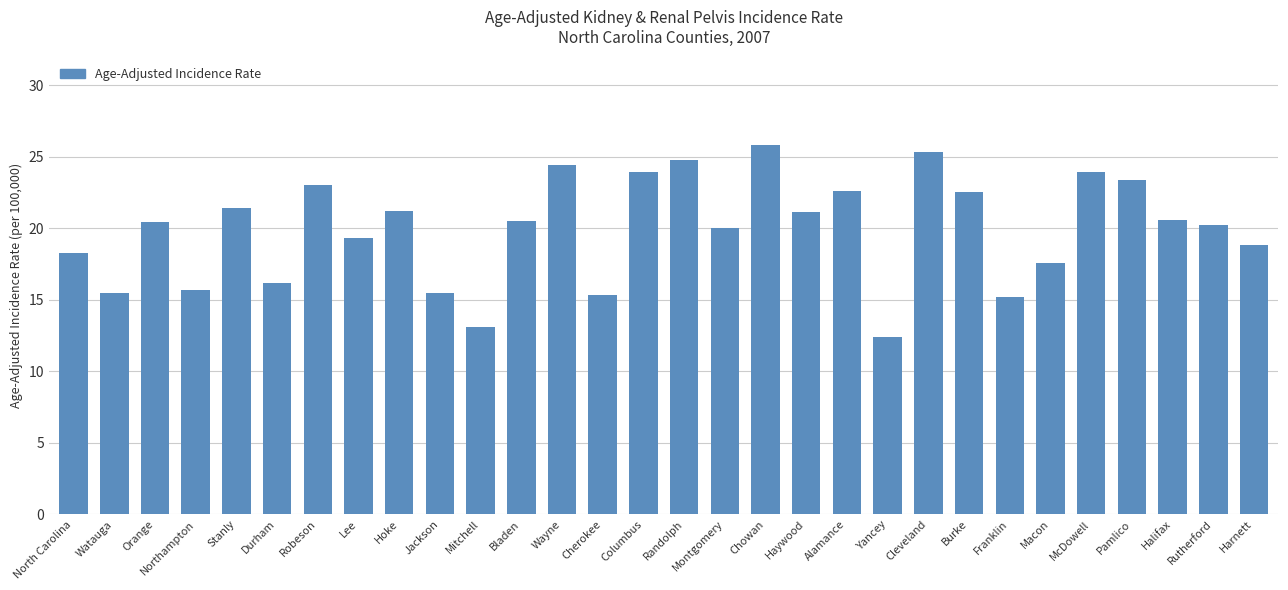

What is the smallest value displayed?

12.4